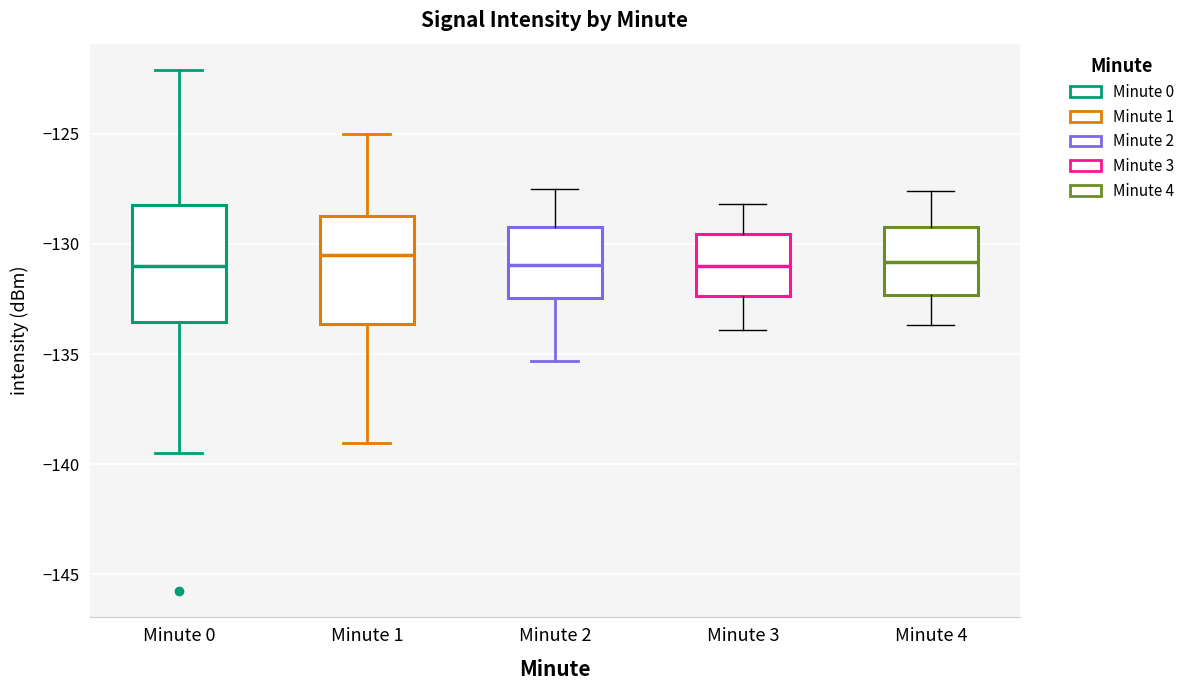

Where does the upper whisker of the box for Minute 2 end on the y-axis? The values are not printed on the chart, so give them approximately, as read against the axis.

-127.5